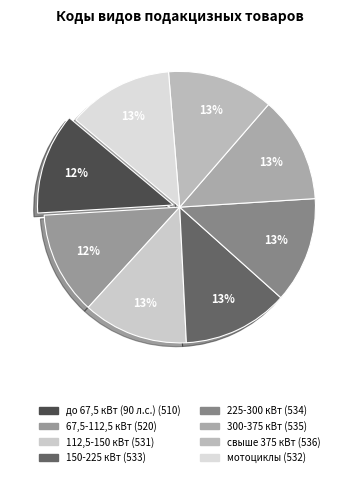

Which category has the smallest portion of the pie?

до 67,5 кВт (90 л.с.)